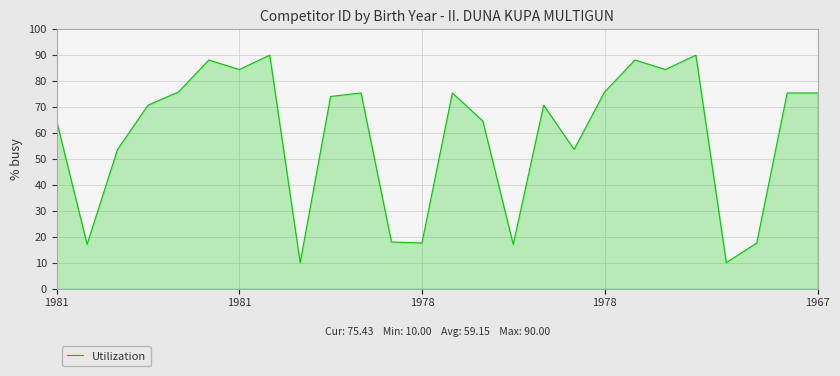

What is the difference between the maximum and minimum values?

80.0